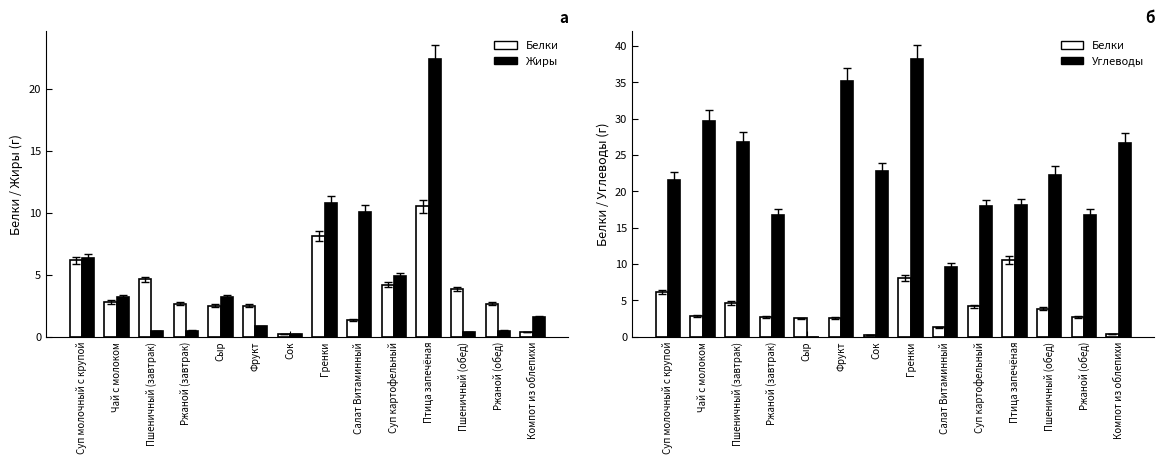

Is the value of С тепловой обр. at Сок greater than the value of Без тепловой обр. at Салат Витаминный?

No